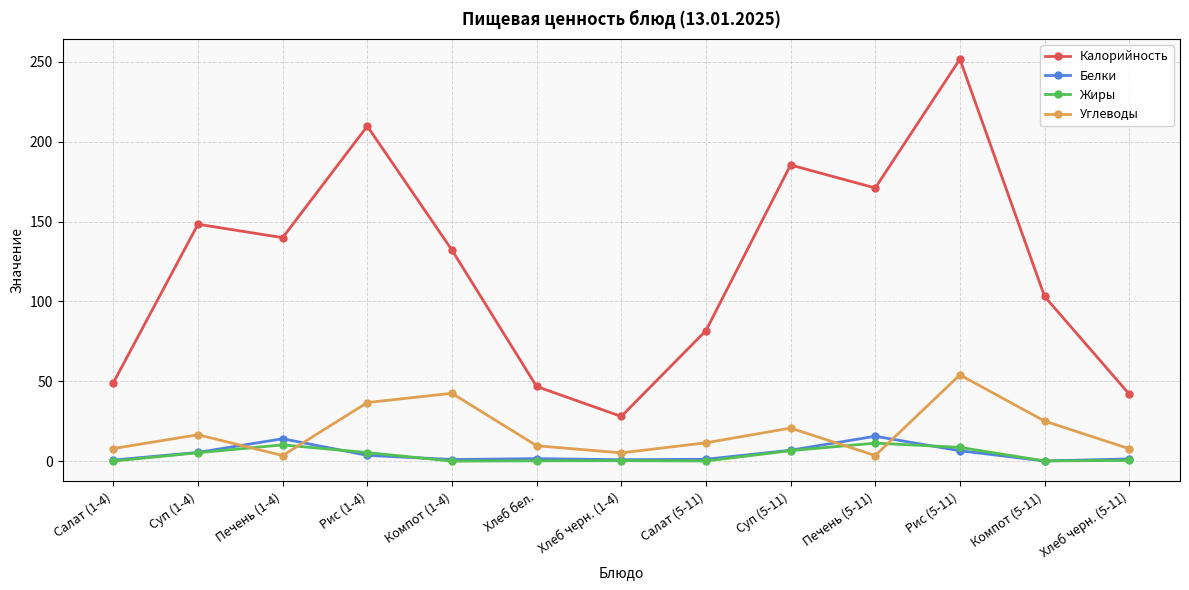

Is it true that Белки equals 0.9 at Хлеб черн. (1-4)?

True